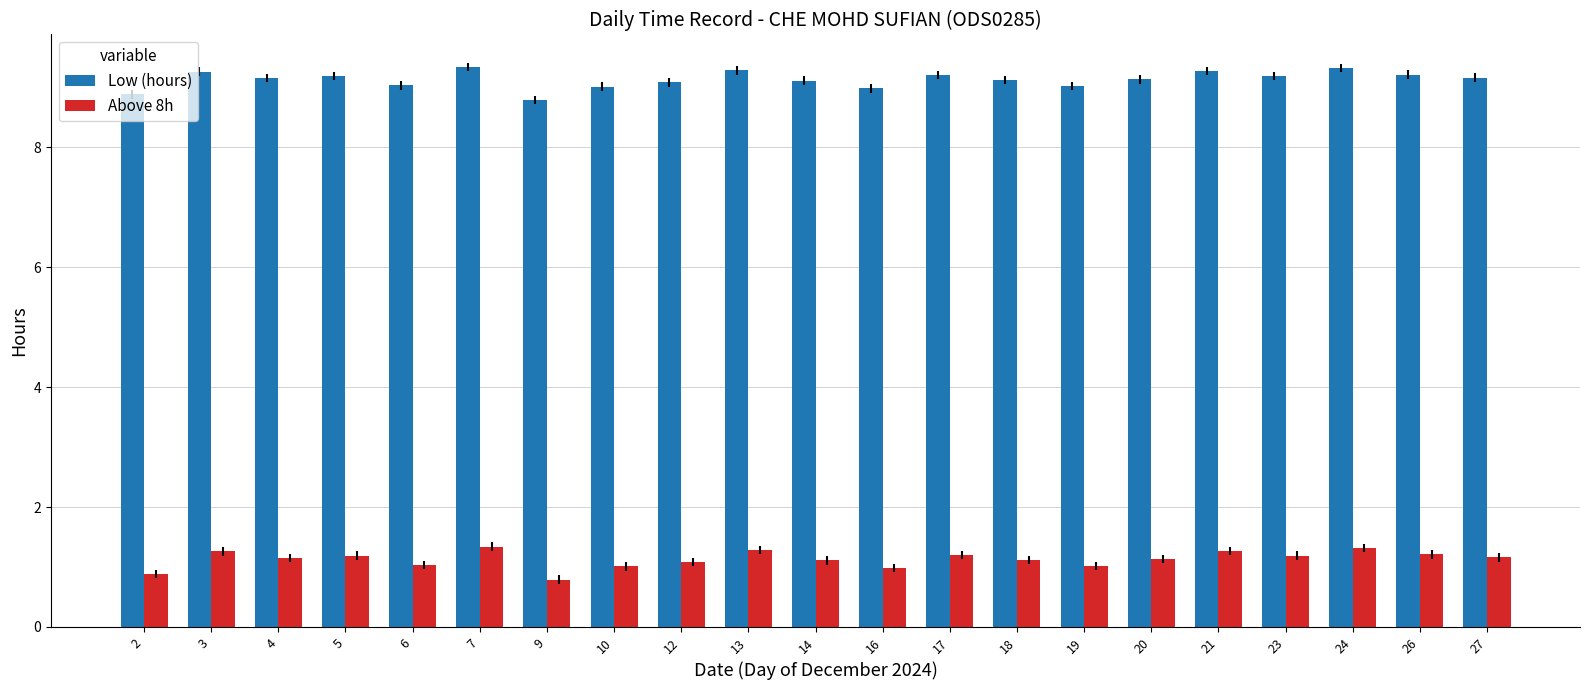

What is the difference between the highest and lowest values at 27?

8.0